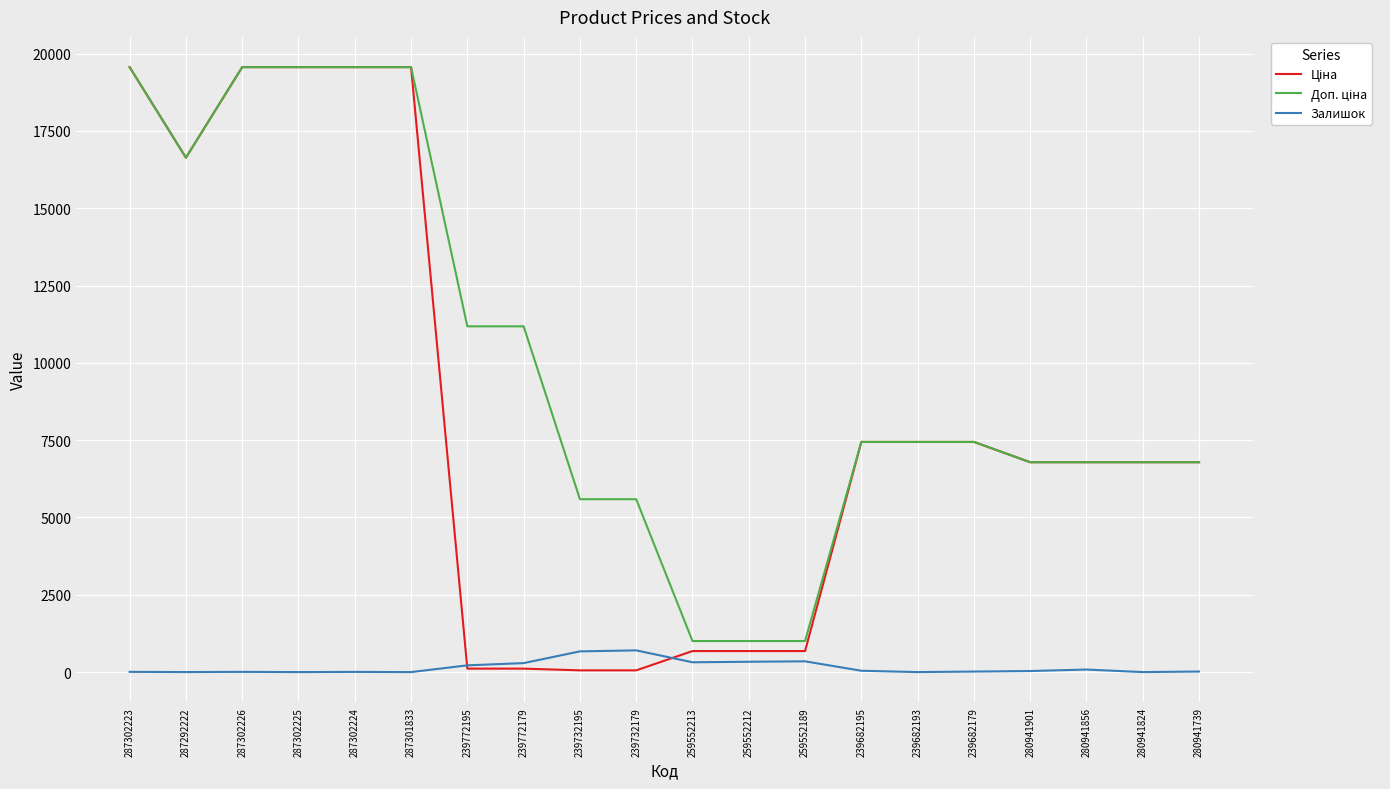

How many lines are shown in the chart?

3